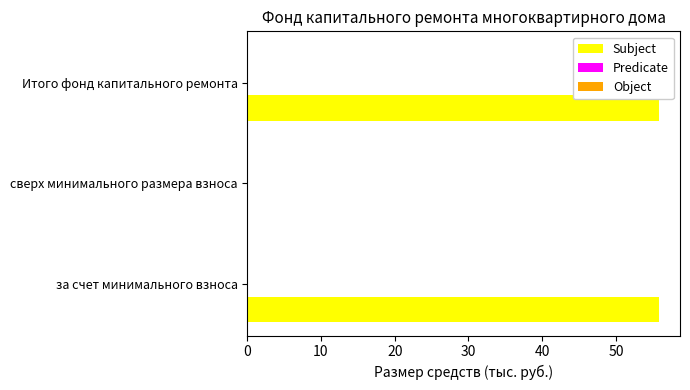

What is the greatest value displayed?

55.9